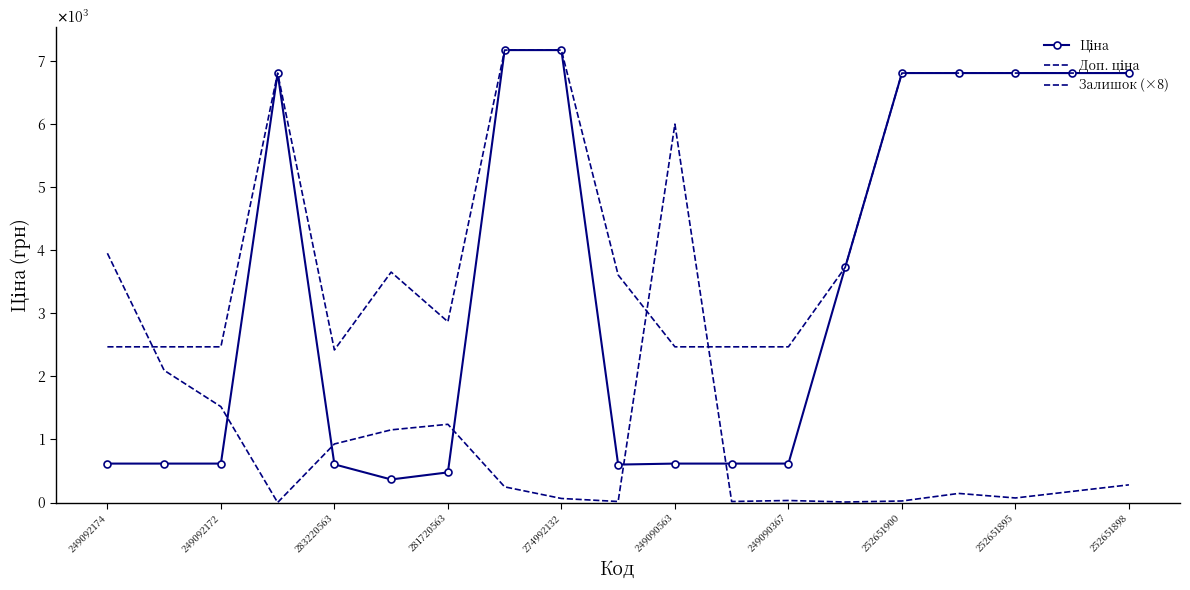

What are all the series names shown in the legend?

Ціна, Доп. ціна, Залишок (×8)